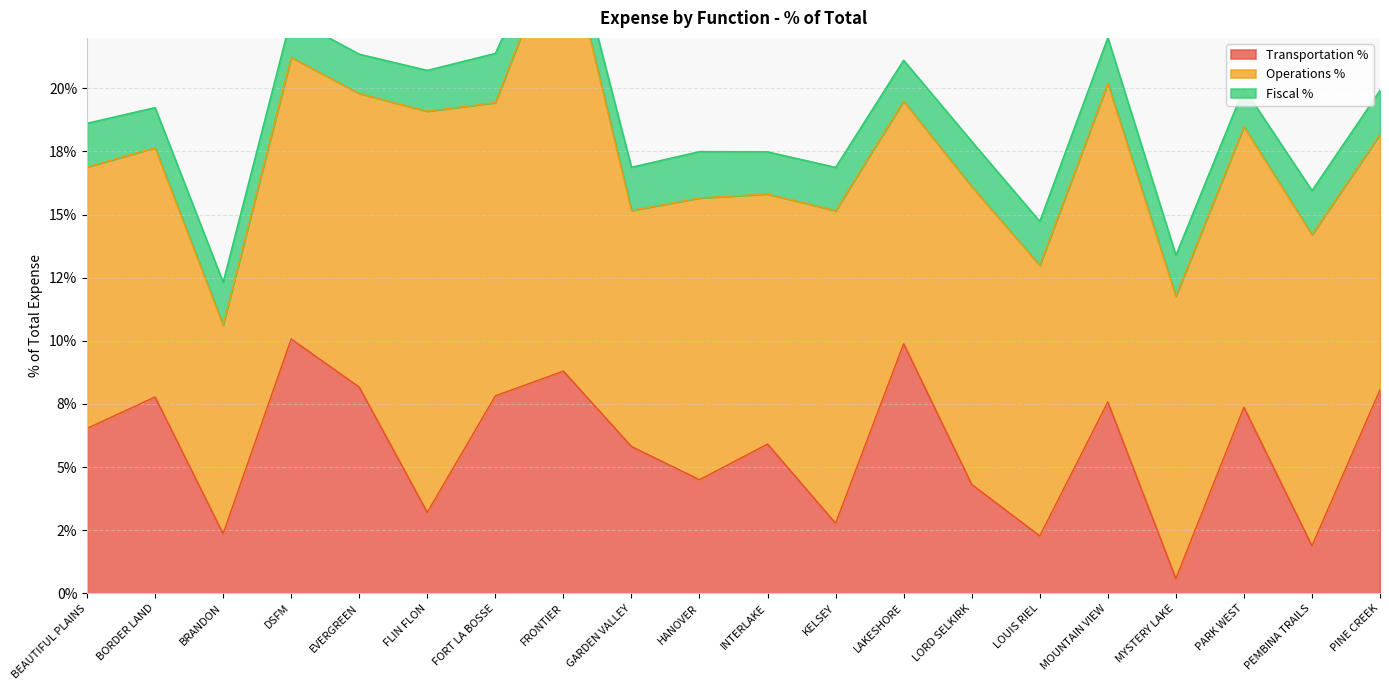

At which category is the sum across all series the highest?

FRONTIER